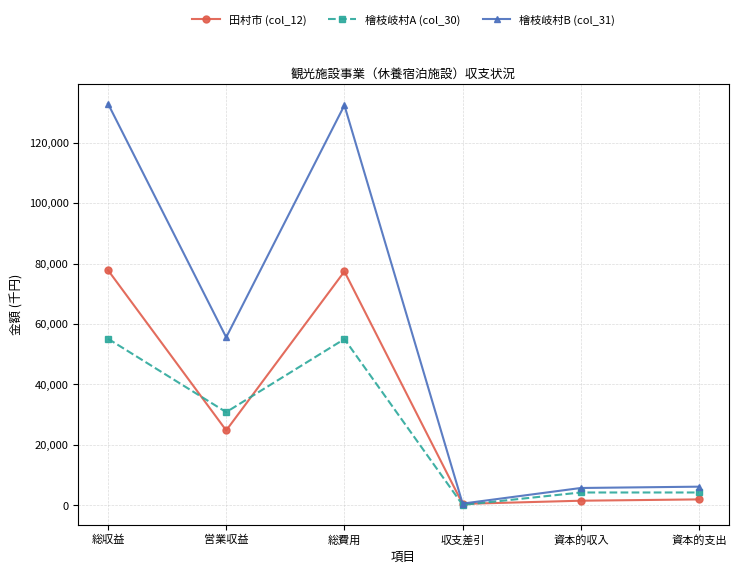

How many interior local valleys does the 田村市 (col_12) series have?

2